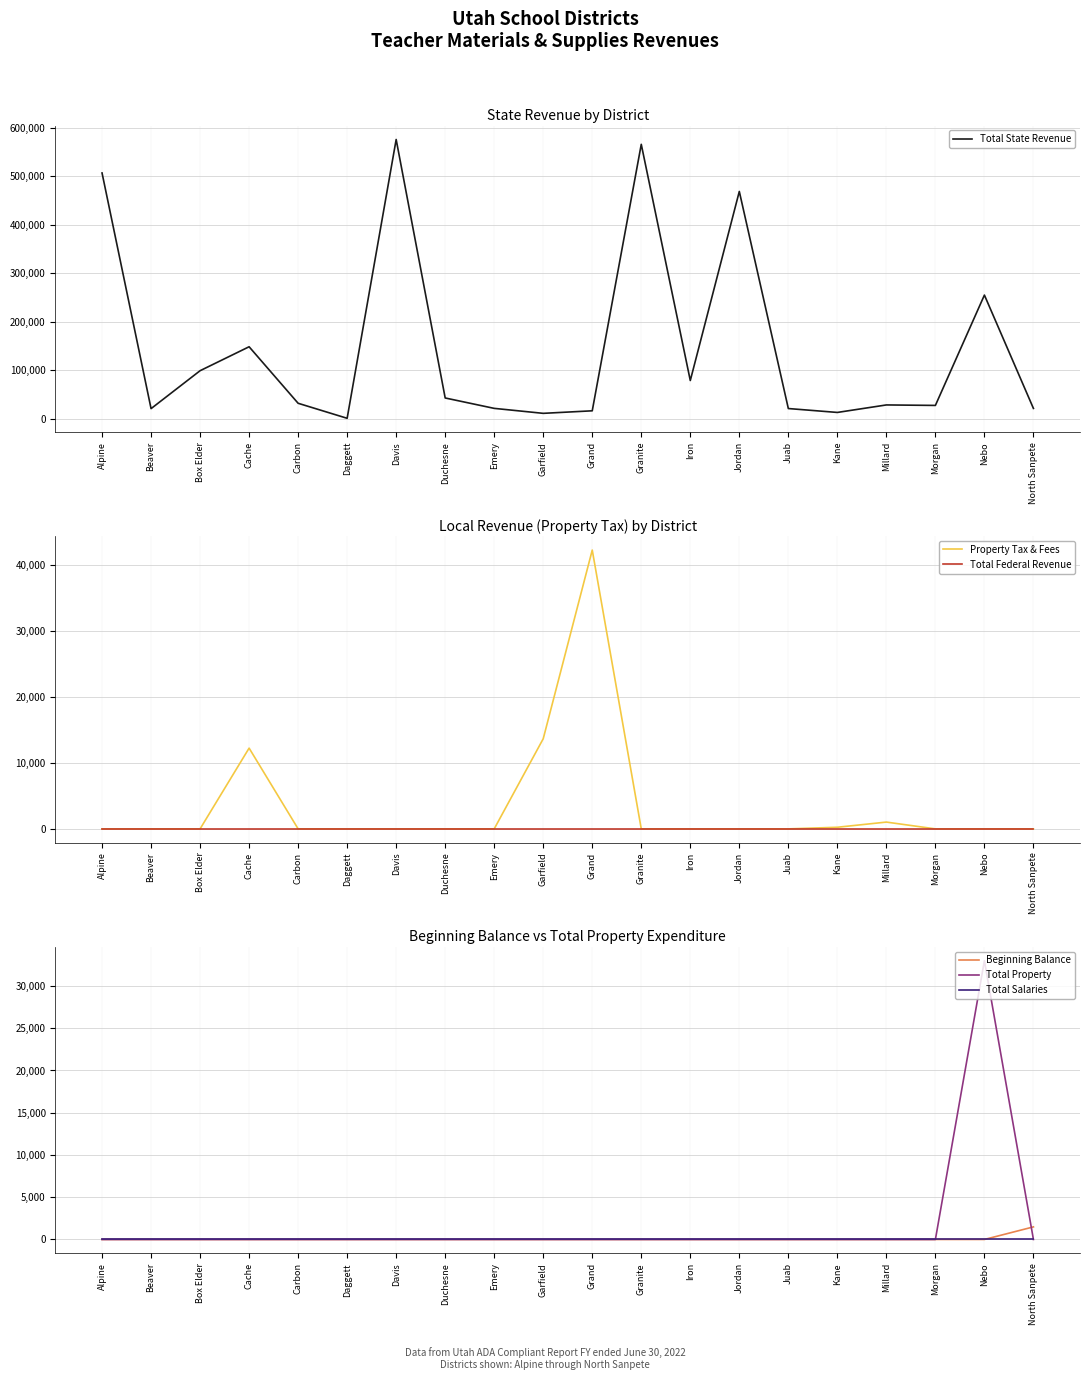

What is the difference between the highest and lowest values at Box Elder?

98695.6